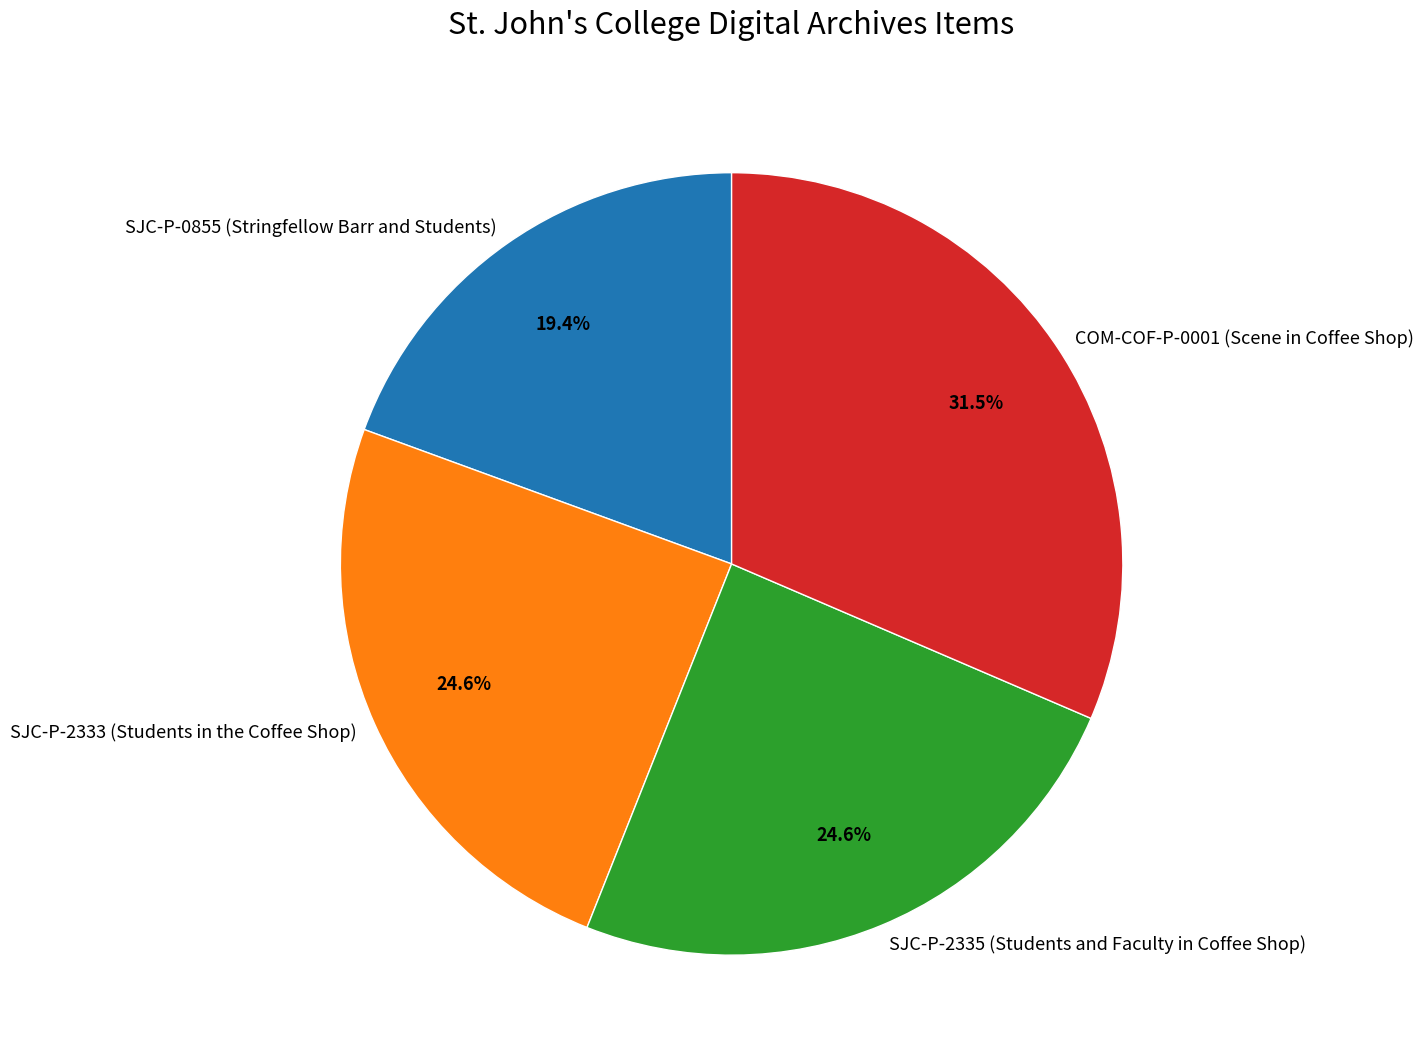

Which has a higher value, SJC-P-2333 (Students in the Coffee Shop) or COM-COF-P-0001 (Scene in Coffee Shop)?

COM-COF-P-0001 (Scene in Coffee Shop)